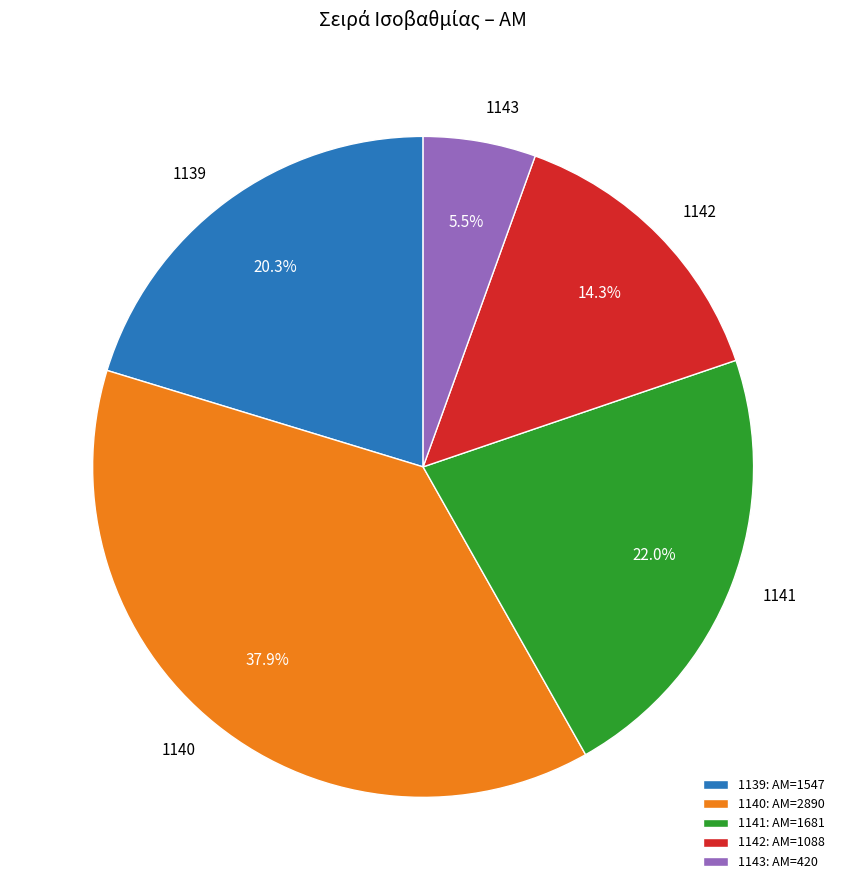

To the nearest percent, what is the average slice percentage?

20%